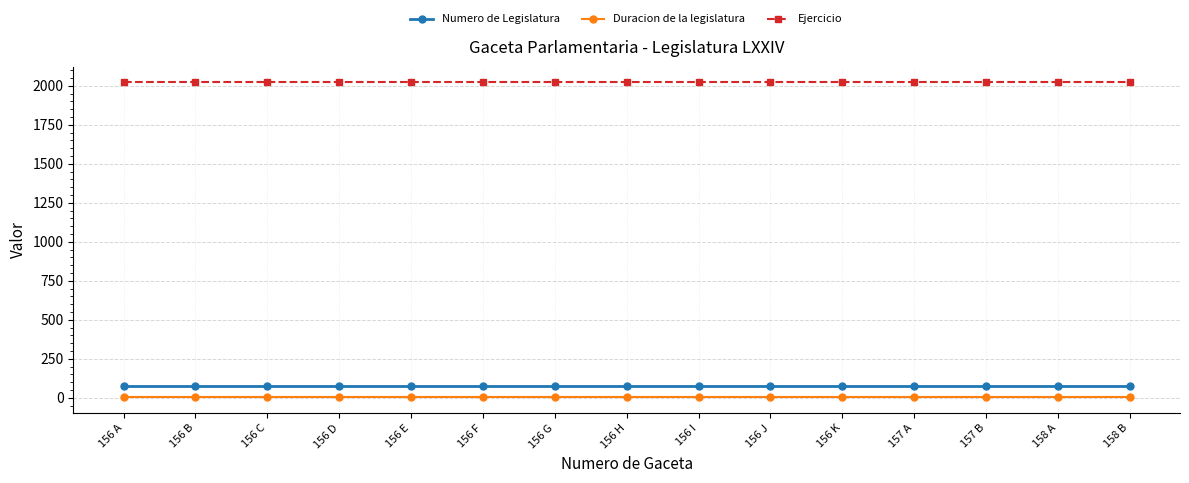

What is the total value across all series at 156 G?

2098